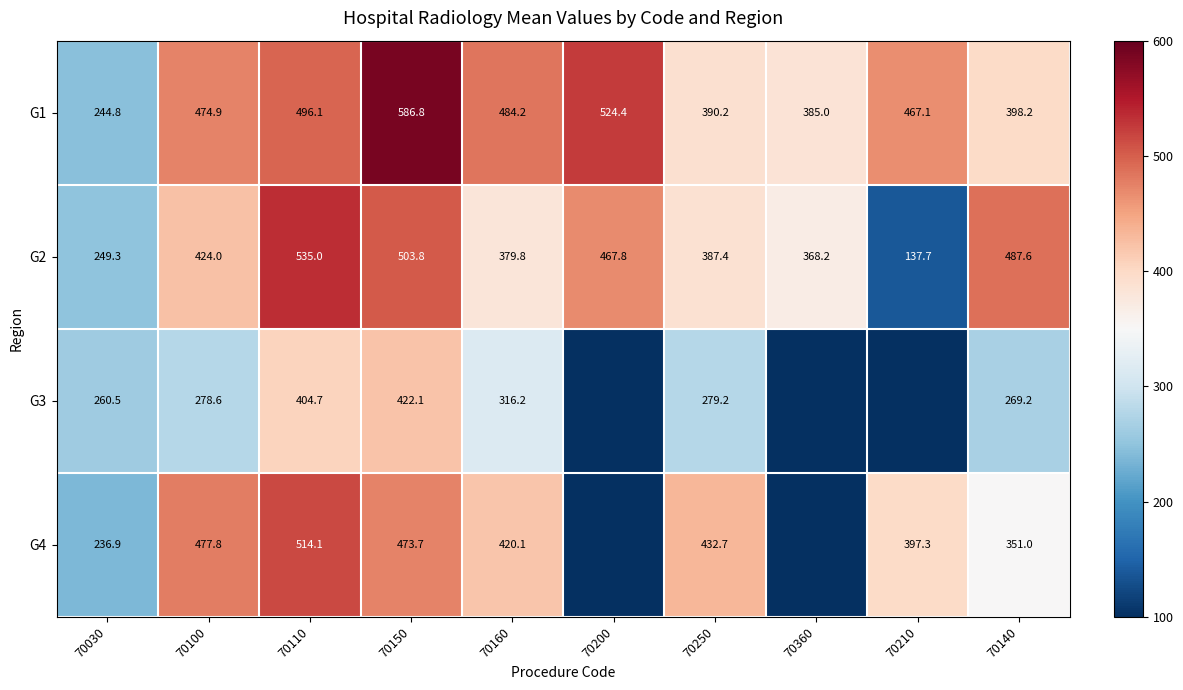

At which label is G2 closest to 336?

70360